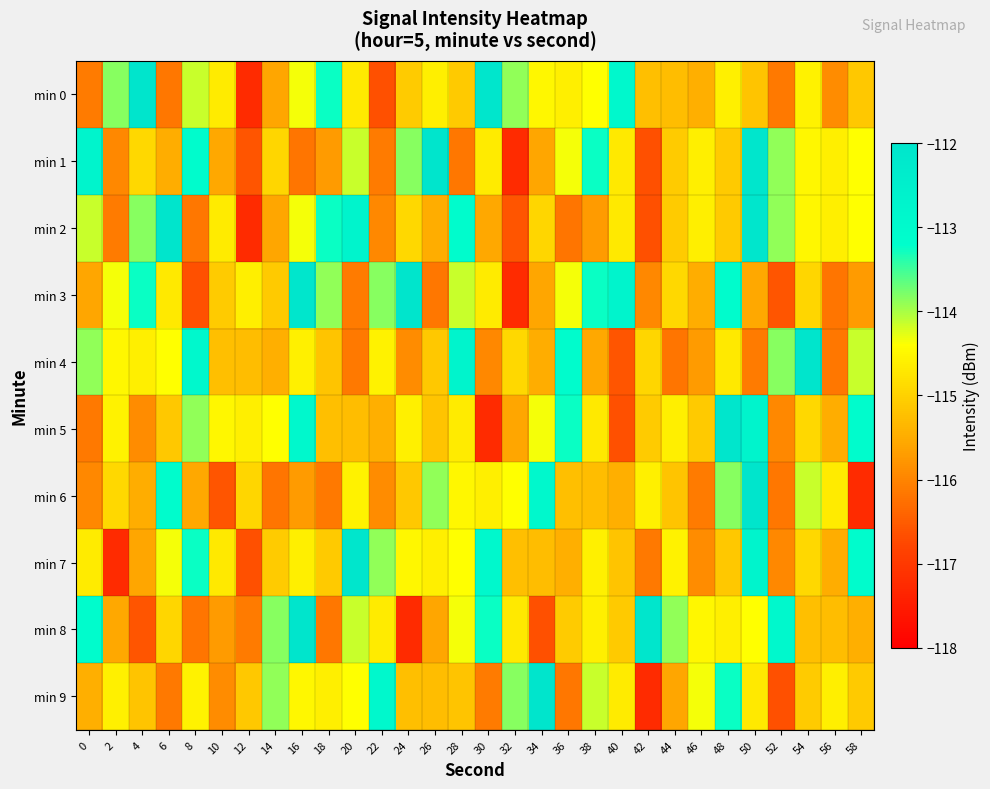

How many categories are shown in the chart?

30